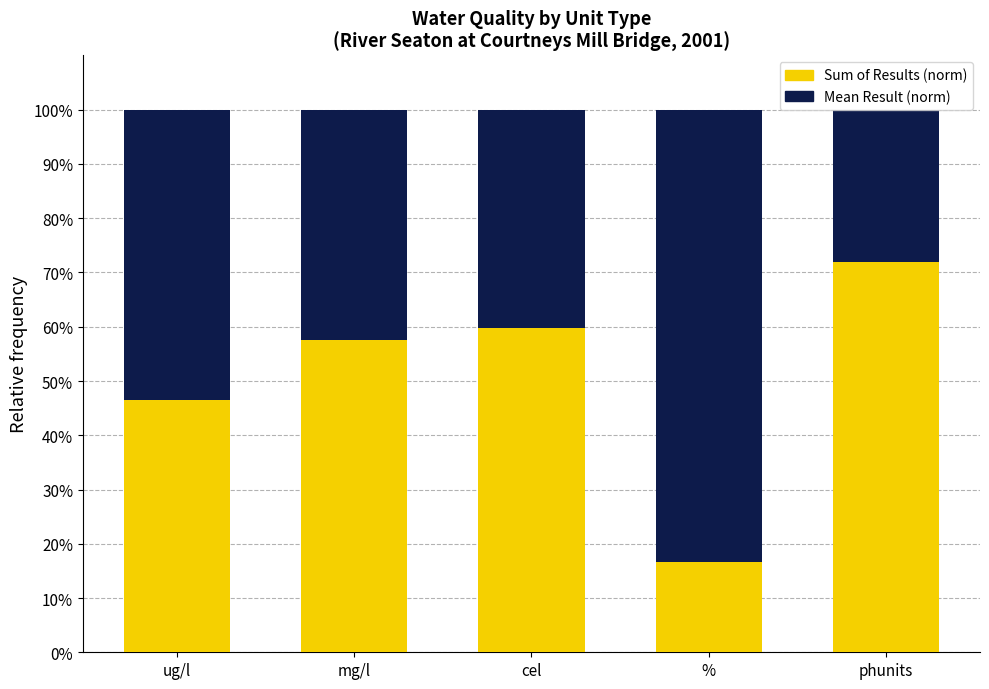

How many values in the Sum of Results (norm) series exceed 57?

3